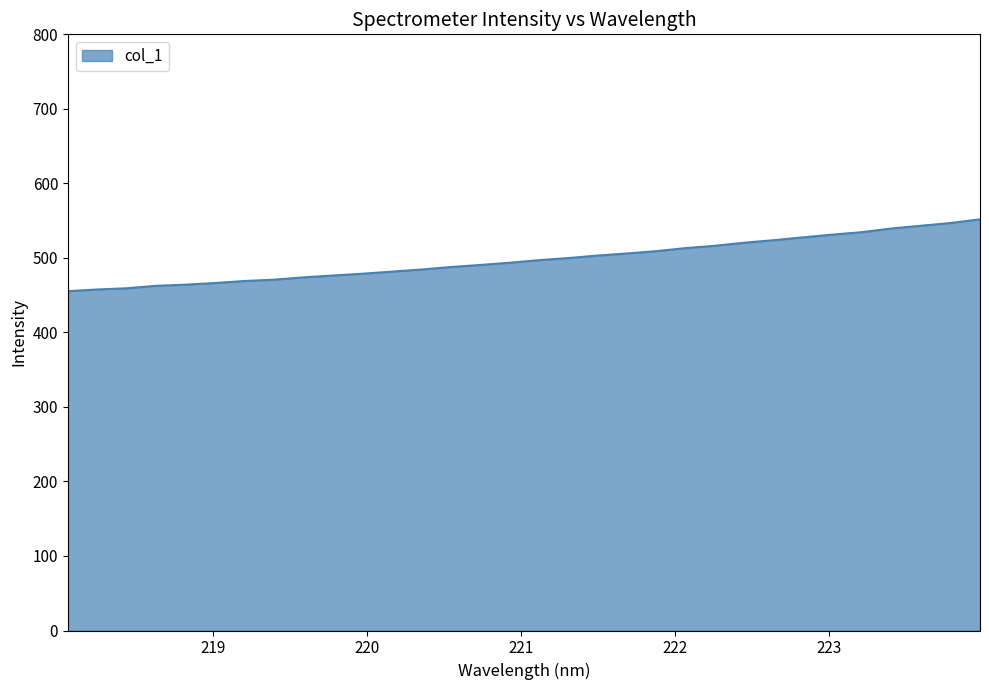

How many lines are shown in the chart?

1